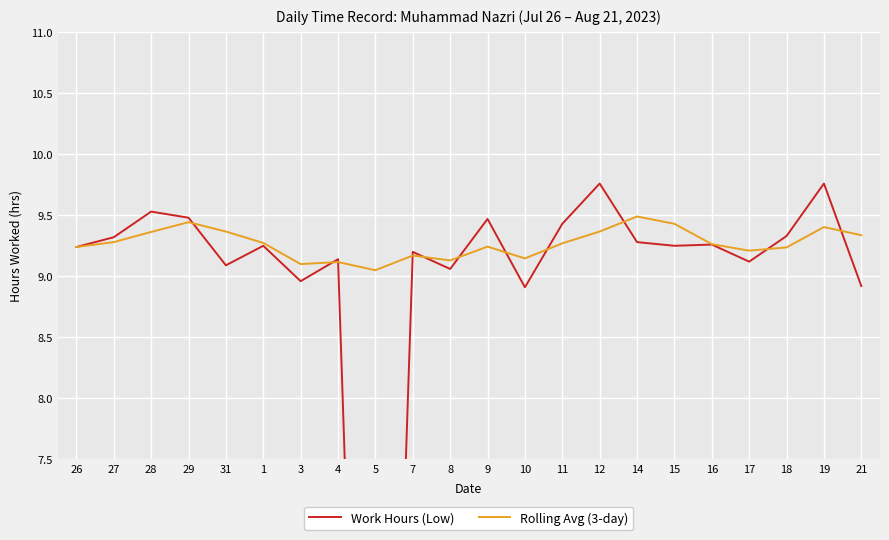

How many lines are shown in the chart?

2